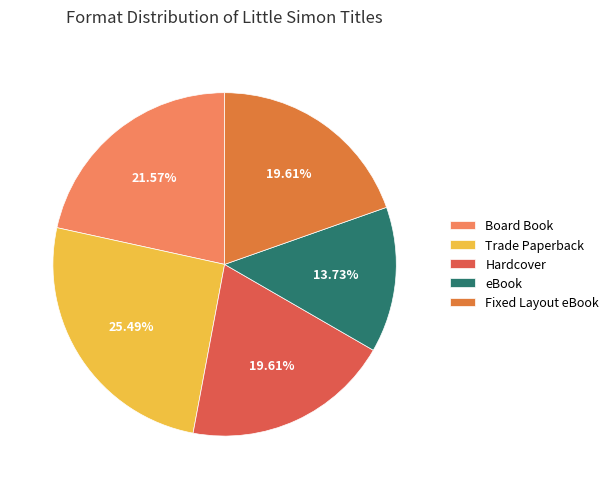

What percentage do Fixed Layout eBook and Trade Paperback together represent?

45.1%